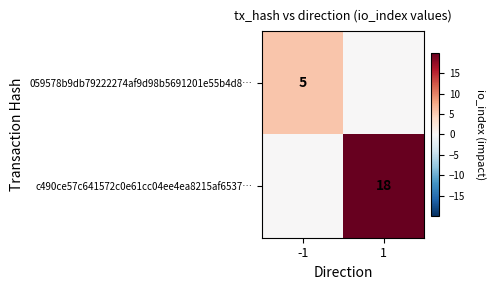

Is it true that c490ce57c641572c0e61cc04ee4ea8215af6537… equals 18 at 1?

True